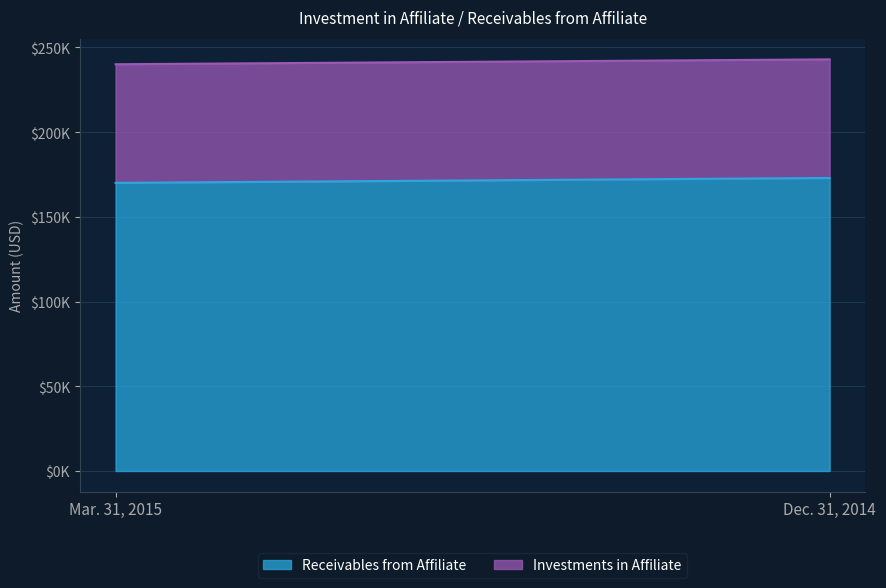

Which series has the largest total across all categories?

Receivables from Affiliate